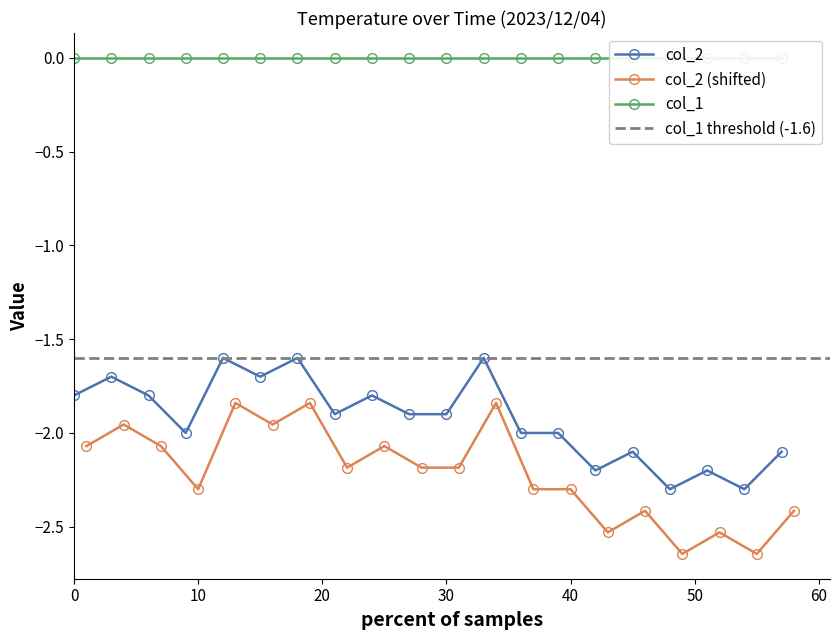

True or false: the data shows -3.3 at 00:10.

False